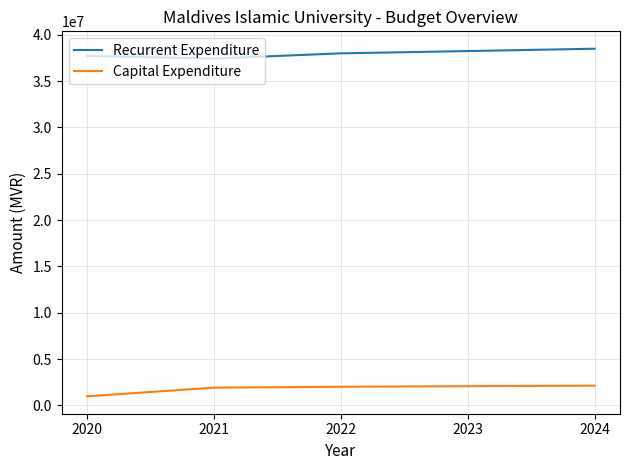

What is the lowest value of the Recurrent Expenditure series?

37429175